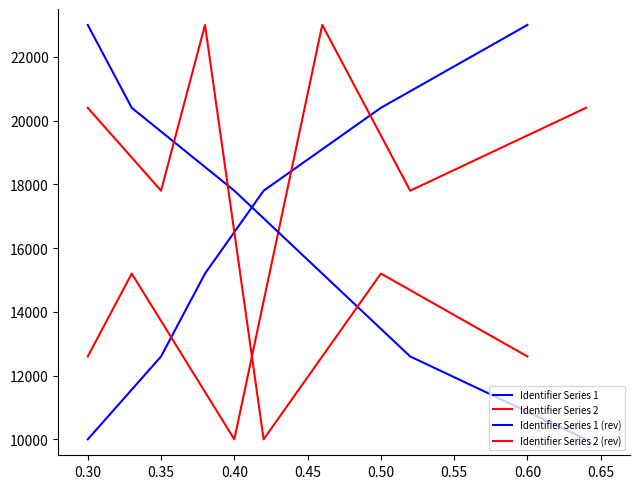

What are all the series names shown in the legend?

Identifier Series 1, Identifier Series 2, Identifier Series 1 (rev), Identifier Series 2 (rev)